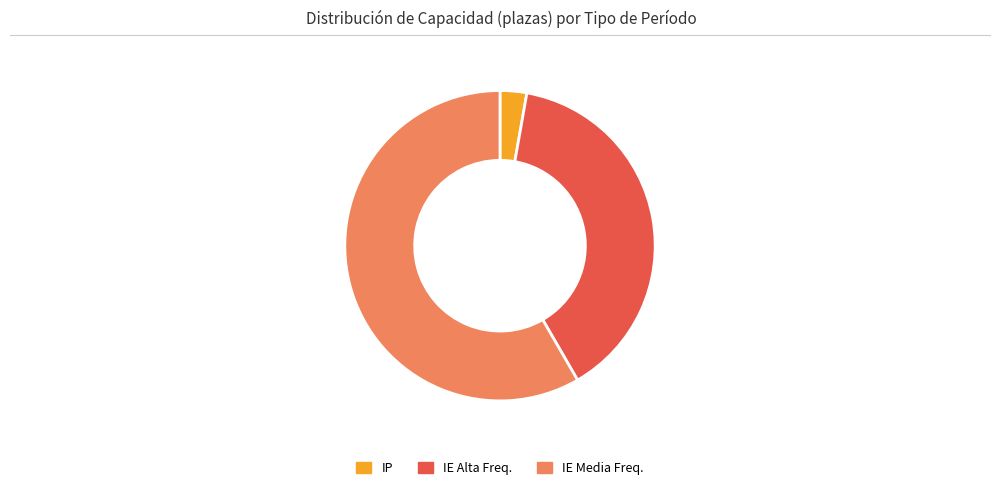

Do IE Alta Freq. and IP together represent more than half of the pie?

No